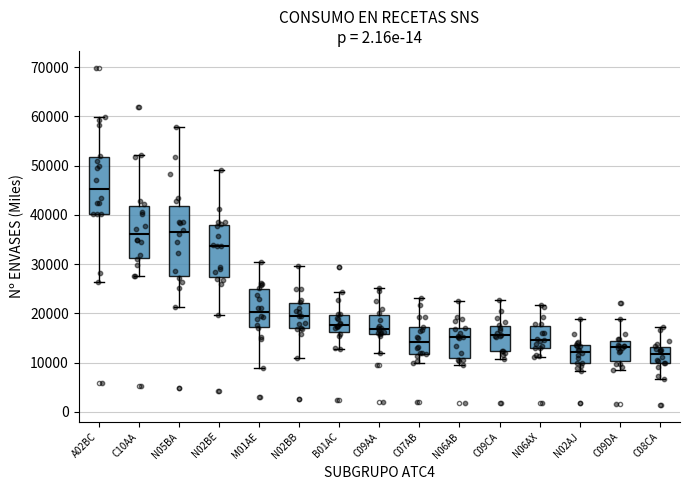

Reading left to right, read every box against the y-axis: the position of its median line, the range the box covers, and the ends of its whiskers. The values are not printed on the chart, so give them approximately, as read against the axis.

A02BC: median 45000, box 40000 to 52000, whiskers 26000 to 60000
C10AA: median 36000, box 31000 to 42000, whiskers 27000 to 52000
N05BA: median 36000, box 28000 to 42000, whiskers 21000 to 58000
N02BE: median 34000, box 27000 to 38000, whiskers 20000 to 49000
M01AE: median 20000, box 17000 to 25000, whiskers 9000 to 30000
N02BB: median 19000, box 17000 to 22000, whiskers 11000 to 30000
B01AC: median 18000, box 16000 to 20000, whiskers 13000 to 24000
C09AA: median 17000, box 16000 to 20000, whiskers 12000 to 25000
C07AB: median 14000, box 12000 to 17000, whiskers 10000 to 23000
N06AB: median 15000, box 11000 to 17000, whiskers 9000 to 23000
C09CA: median 16000, box 12000 to 17000, whiskers 11000 to 23000
N06AX: median 15000, box 13000 to 17000, whiskers 11000 to 22000
N02AJ: median 12000, box 10000 to 14000, whiskers 8000 to 19000
C09DA: median 13000, box 10000 to 14000, whiskers 8000 to 19000
C08CA: median 12000, box 10000 to 13000, whiskers 7000 to 17000